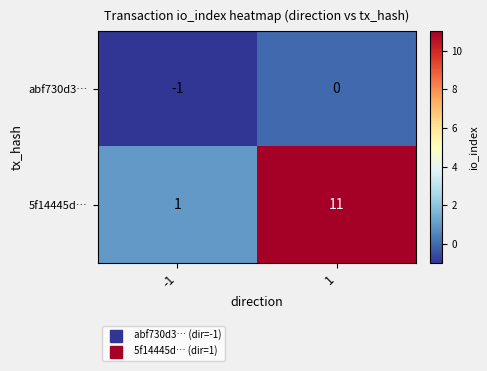

What is the average value of the 5f14445d… series?

6